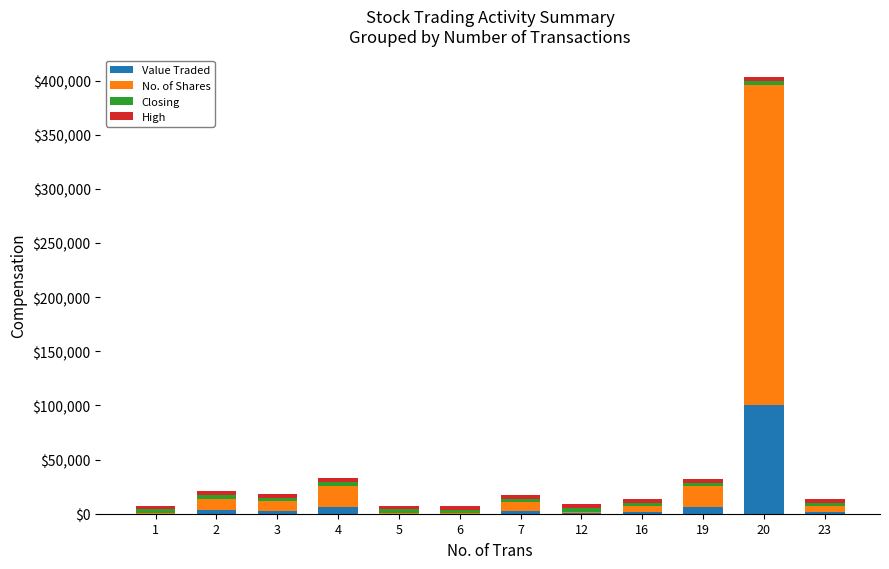

What is the sum of all Value Traded values?

126614.0